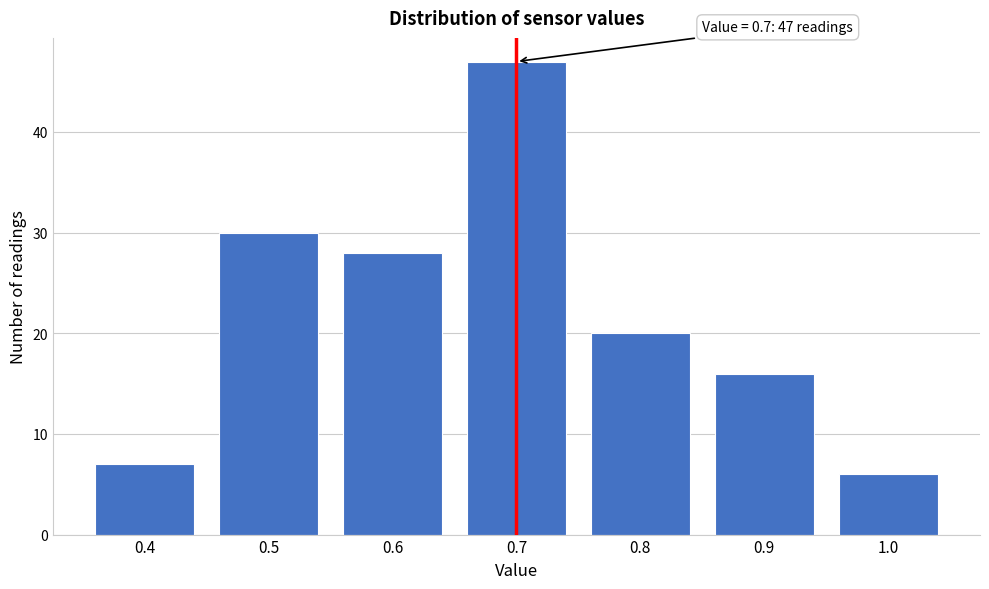

Reading right to left, what are all the values shown in this chart?

1.0=6	0.9=16	0.8=20	0.7=47	0.6=28	0.5=30	0.4=7